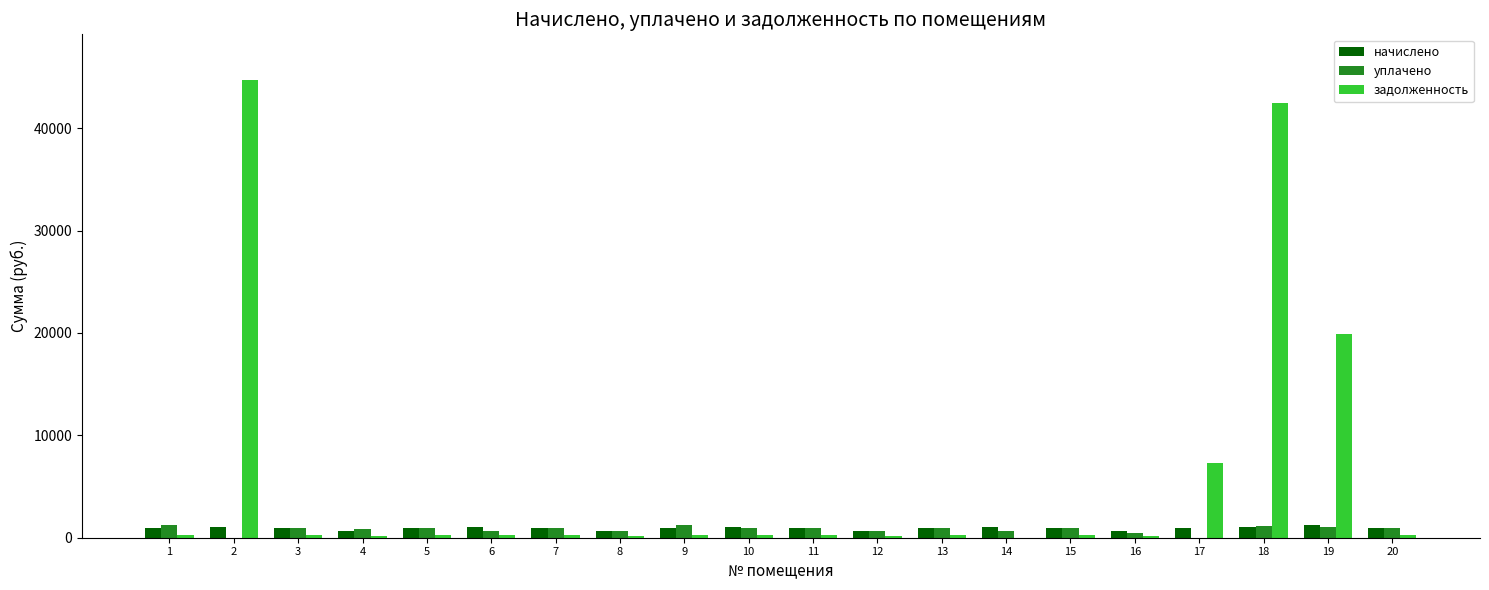

The value of задолженность at 18 is 27415.1. True or false?

False